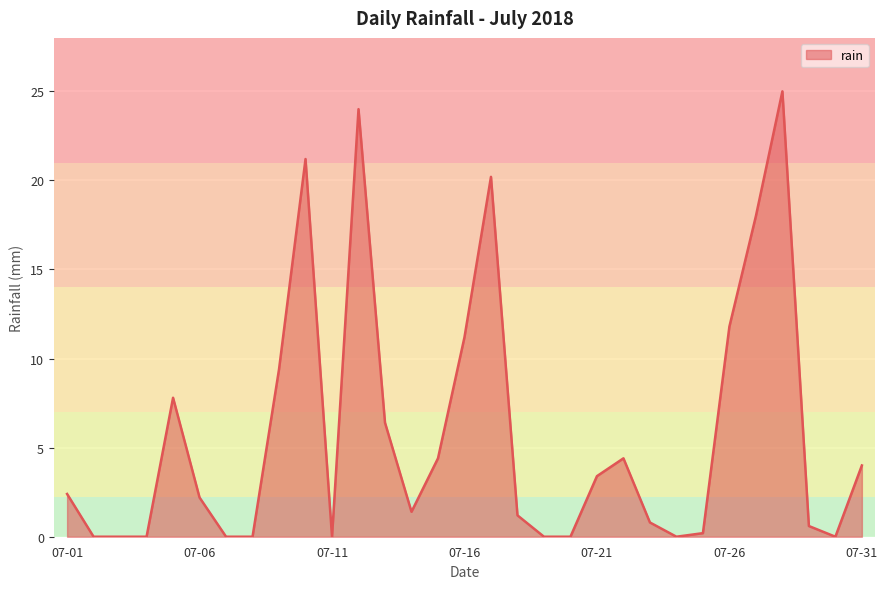

What is the greatest value displayed?

25.0